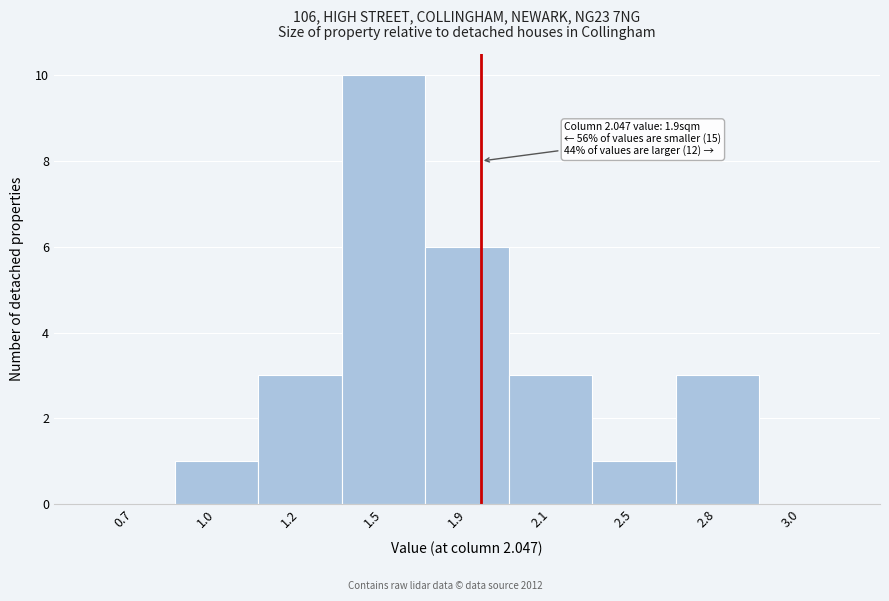

Reading left to right, extract all data points from this chart.

0.7=0	1.0=1	1.2=3	1.5=10	1.9=6	2.1=3	2.5=1	2.8=3	3.0=0